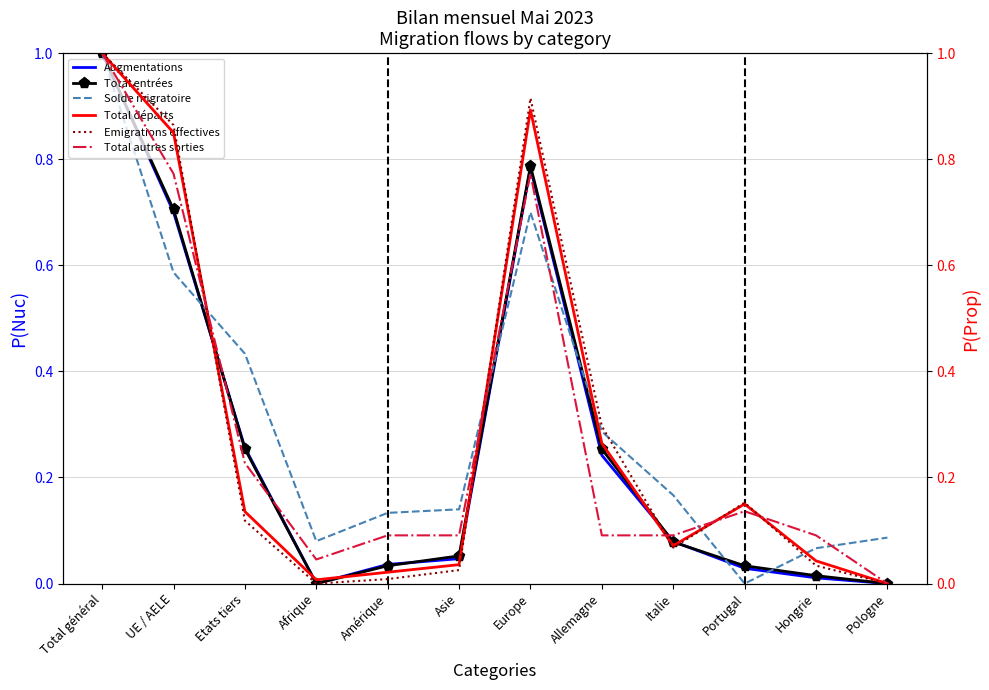

Which series has the largest range (max minus min)?

Augmentations